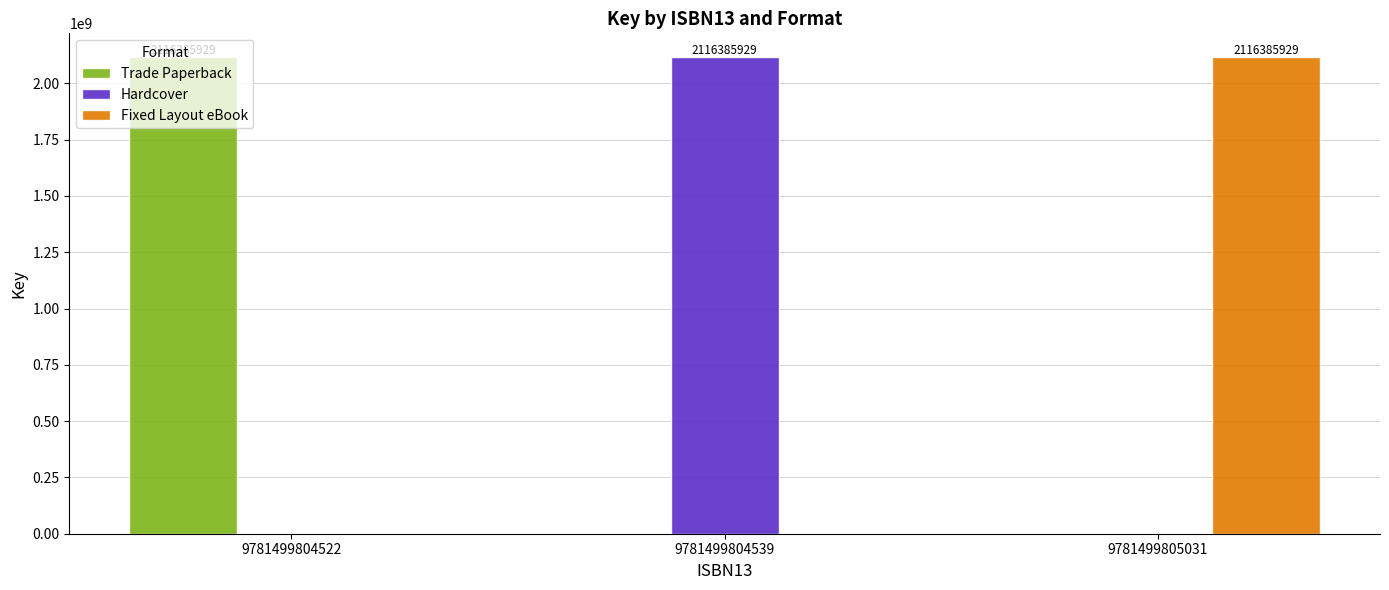

What is the total value across all series at 9781499804522?

2116385929